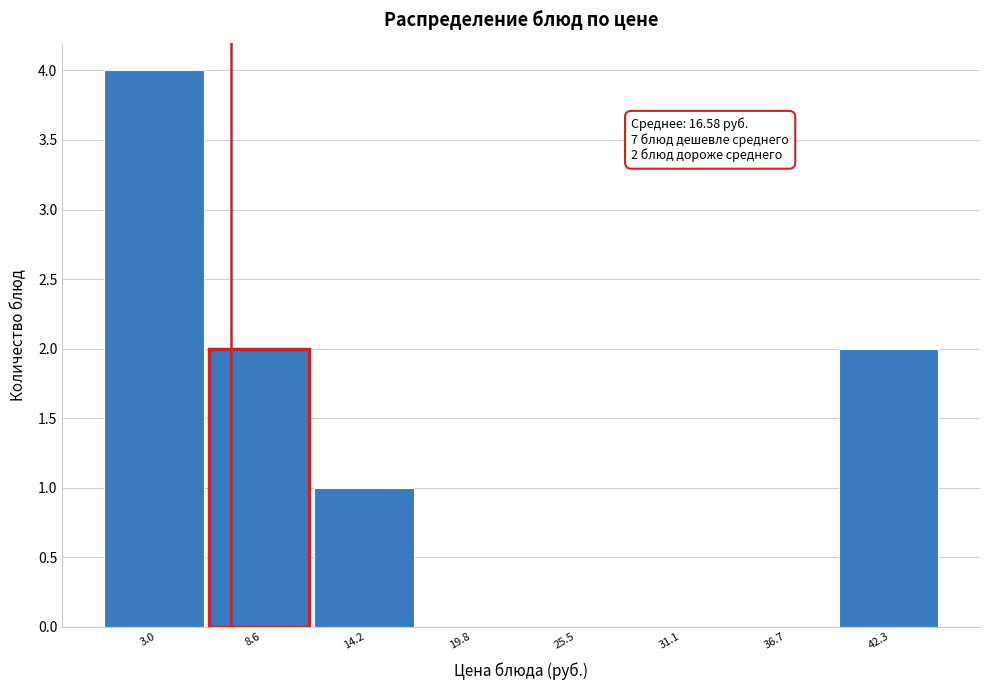

Reading left to right, extract all data points from this chart.

3.0=4	8.6=2	14.2=1	19.8=0	25.5=0	31.1=0	36.7=0	42.3=2